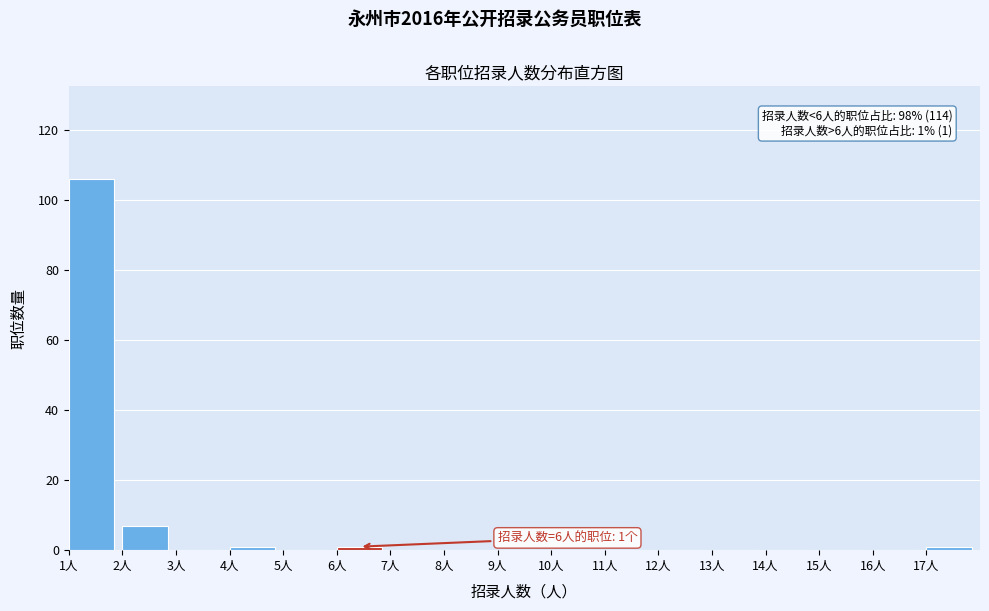

Over which range of the x-axis is the bar tallest?

1 to 2